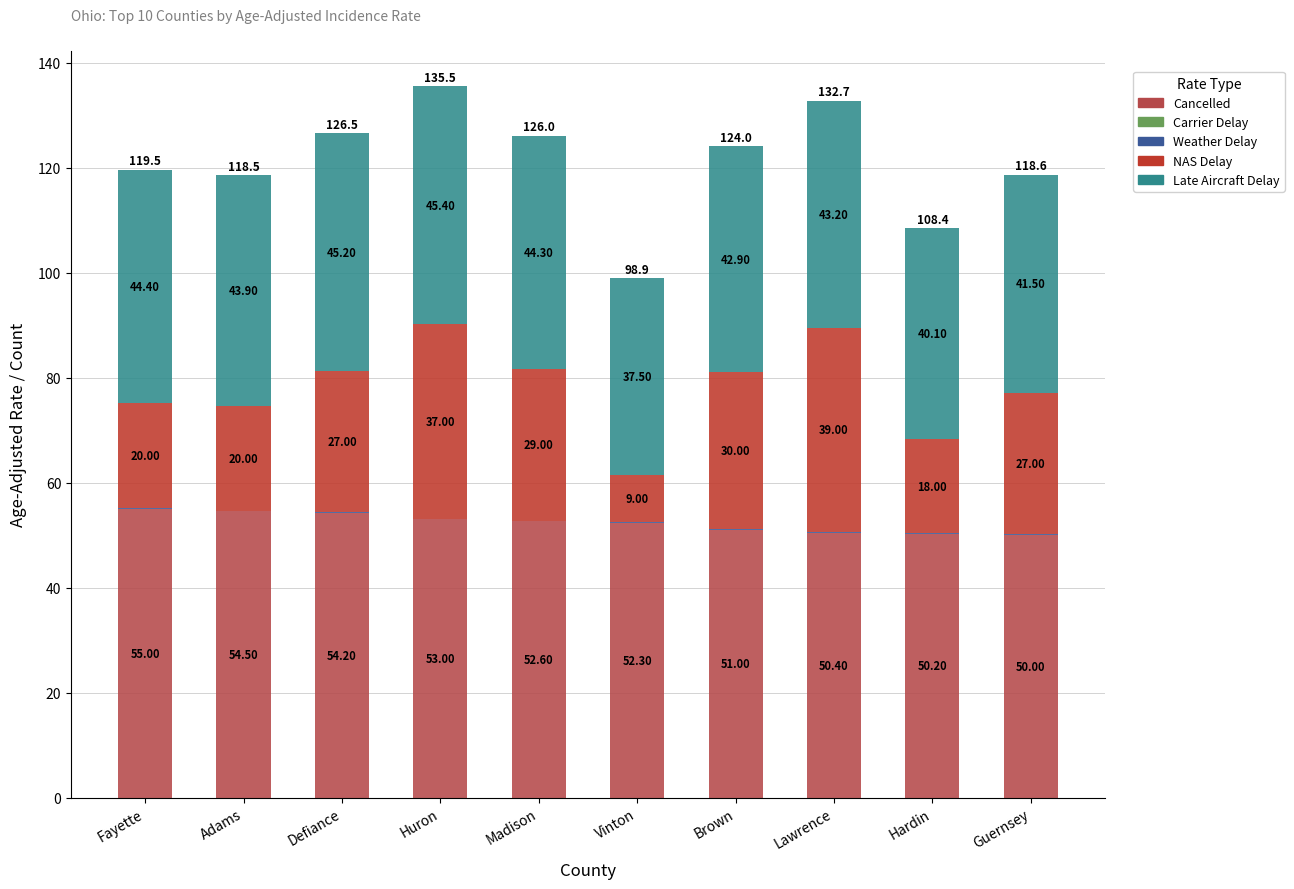

Are the bars horizontal?

No